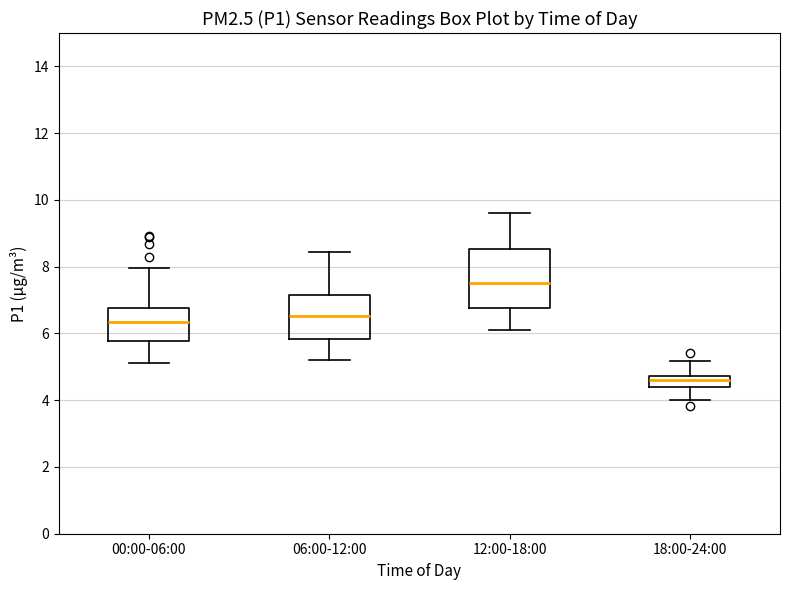

Which box's median line is the highest?

12:00-18:00